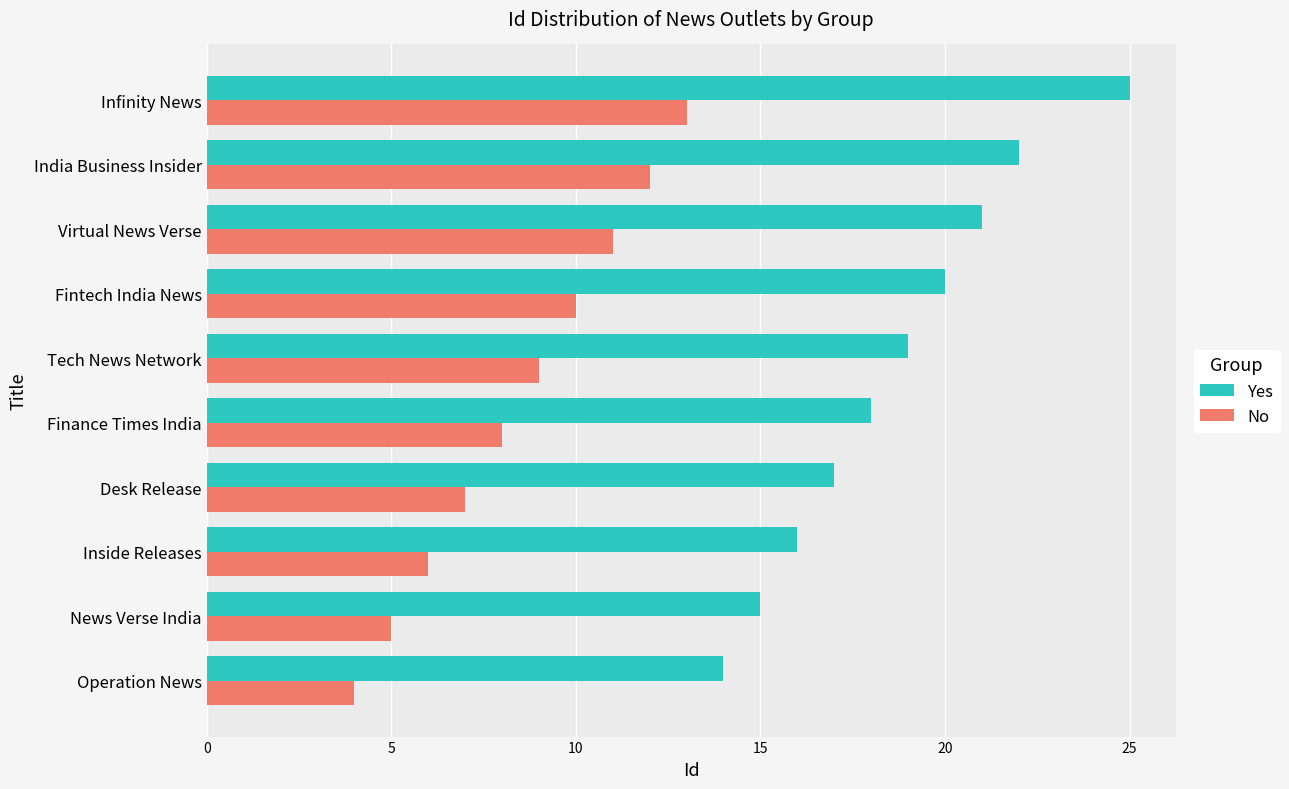

Which series has the largest total across all categories?

Yes